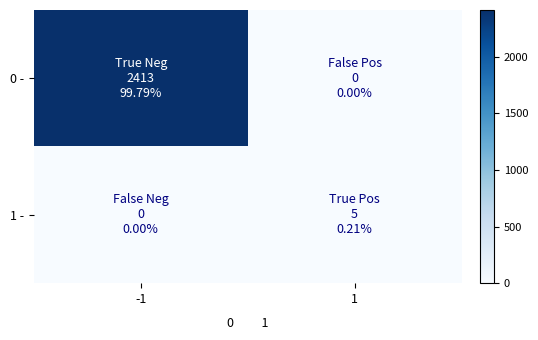

List the series in order of their overall mean, lowest first.

1 -, 0 -